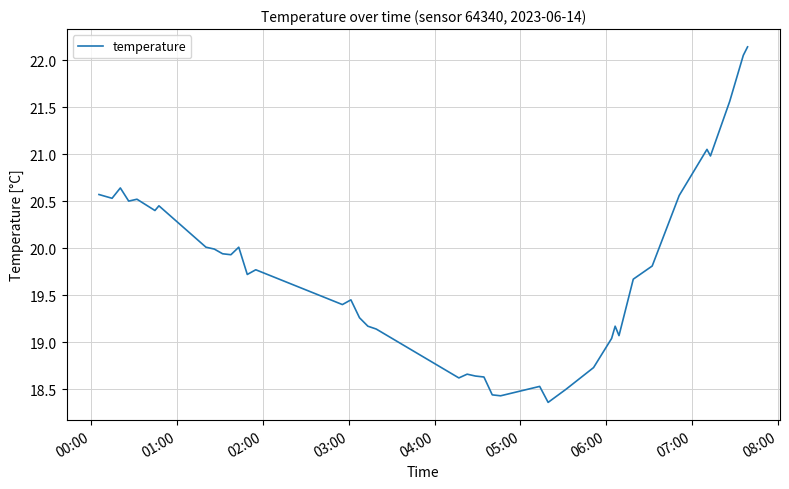

What is the minimum value shown in the chart?

18.4